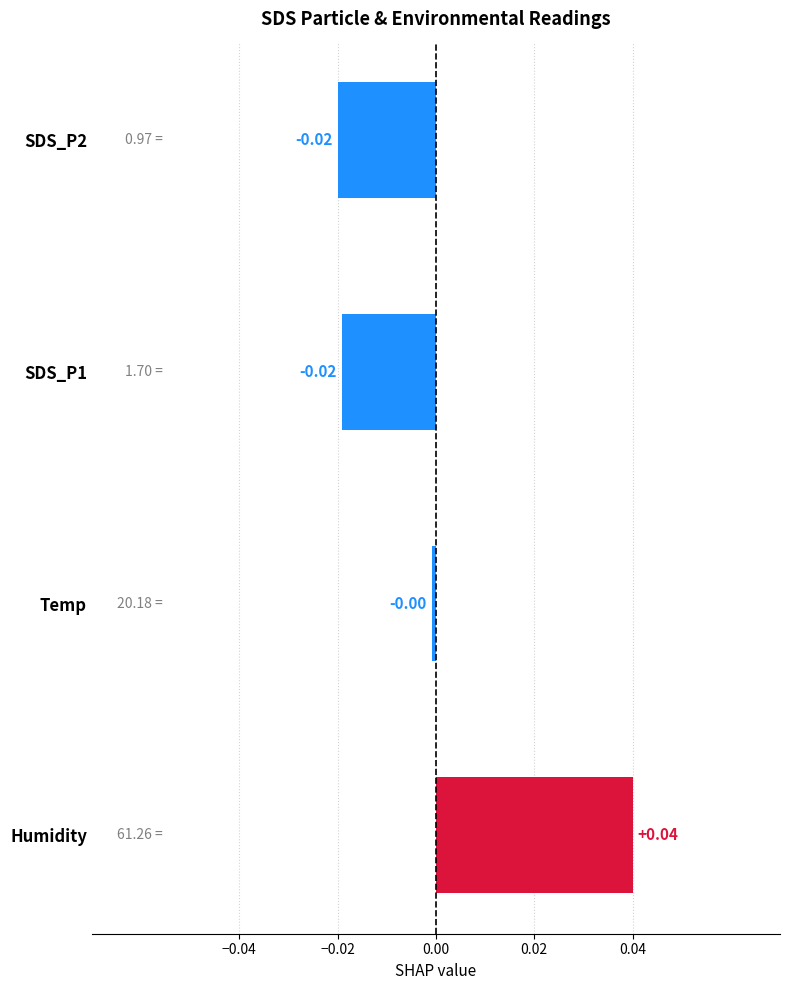

Which has a higher value, Temp or Humidity?

Humidity